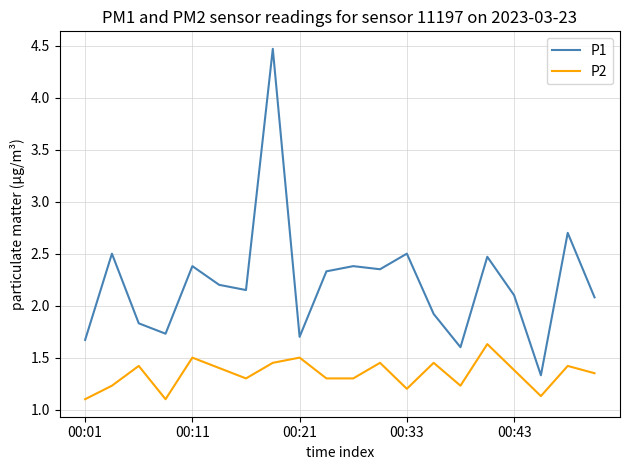

List the series in order of their overall mean, lowest first.

P2, P1